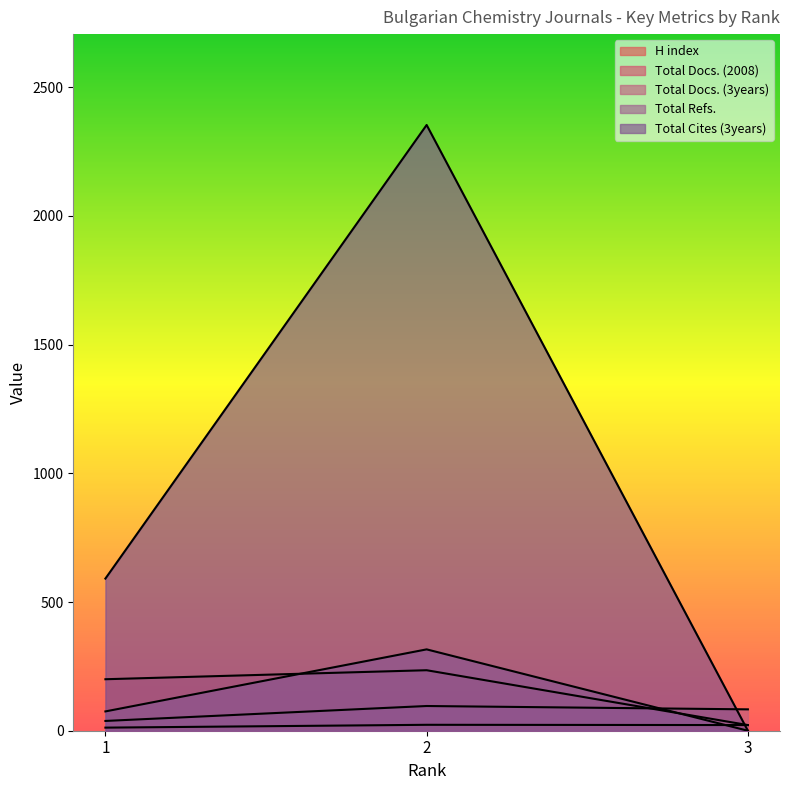

Is the value of Total Refs. at 3 greater than the value of H index at 1?

No